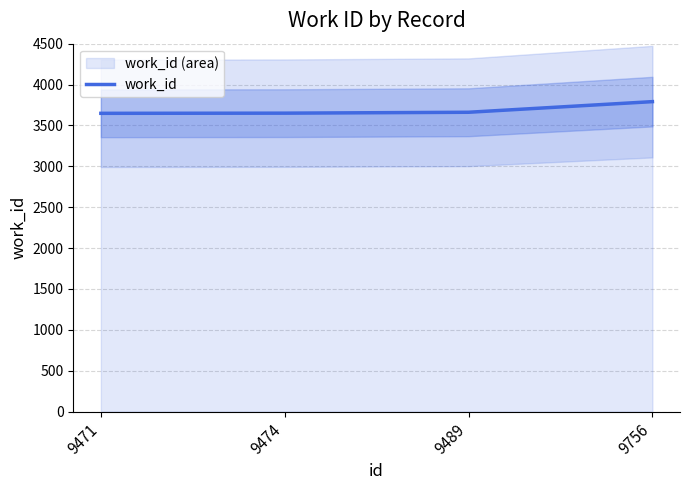

Which has a higher value, 9474 or 9756?

9756